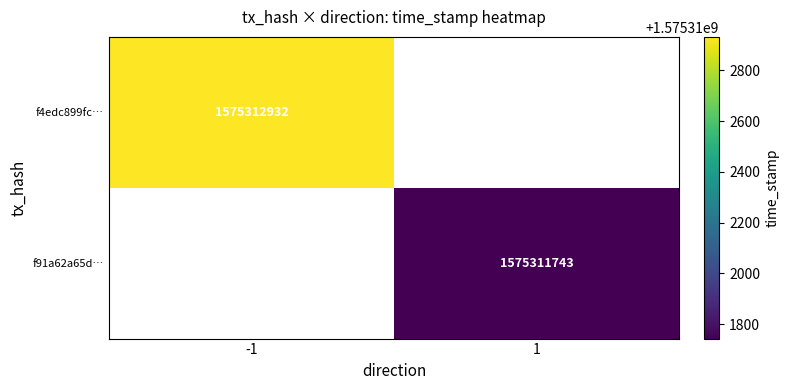

How many values in f4edc899fc5daaaf83673029cf138932141709c are above zero?

1